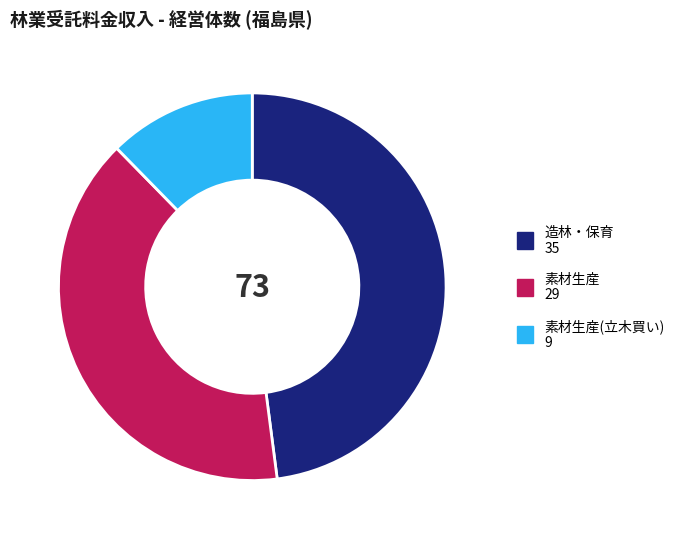

Is there a majority slice in this chart?

No